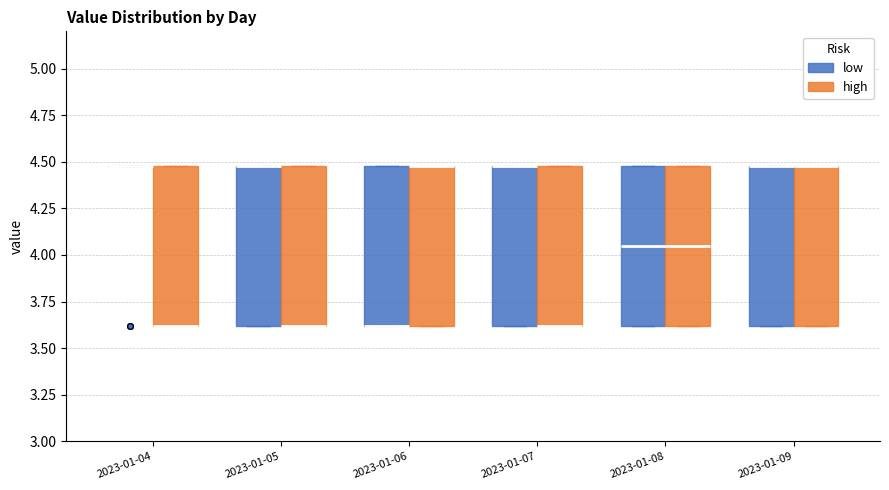

Reading left to right, read every box against the y-axis: the position of its median line, the range the box covers, and the ends of its whiskers. The values are not printed on the chart, so give them approximately, as read against the axis.

2023-01-04 (low): box collapsed to a line at 4.50, whiskers 4.50 to 4.50
2023-01-04 (high): median 3.60 (drawn on the box's lower edge), box 3.60 to 4.50, whiskers 3.60 to 4.50
2023-01-05 (low): median 4.50 (drawn on the box's upper edge), box 3.60 to 4.50, whiskers 3.60 to 4.50
2023-01-05 (high): median 3.60 (drawn on the box's lower edge), box 3.60 to 4.50, whiskers 3.60 to 4.50
2023-01-06 (low): median 3.60 (drawn on the box's lower edge), box 3.60 to 4.50, whiskers 3.60 to 4.50
2023-01-06 (high): median 4.50 (drawn on the box's upper edge), box 3.60 to 4.50, whiskers 3.60 to 4.50
2023-01-07 (low): median 4.50 (drawn on the box's upper edge), box 3.60 to 4.50, whiskers 3.60 to 4.50
2023-01-07 (high): median 3.60 (drawn on the box's lower edge), box 3.60 to 4.50, whiskers 3.60 to 4.50
2023-01-08 (low): median 4.05, box 3.60 to 4.50, whiskers 3.60 to 4.50
2023-01-08 (high): median 4.05, box 3.60 to 4.50, whiskers 3.60 to 4.50
2023-01-09 (low): median 4.50 (drawn on the box's upper edge), box 3.60 to 4.50, whiskers 3.60 to 4.50
2023-01-09 (high): median 4.50 (drawn on the box's upper edge), box 3.60 to 4.50, whiskers 3.60 to 4.50